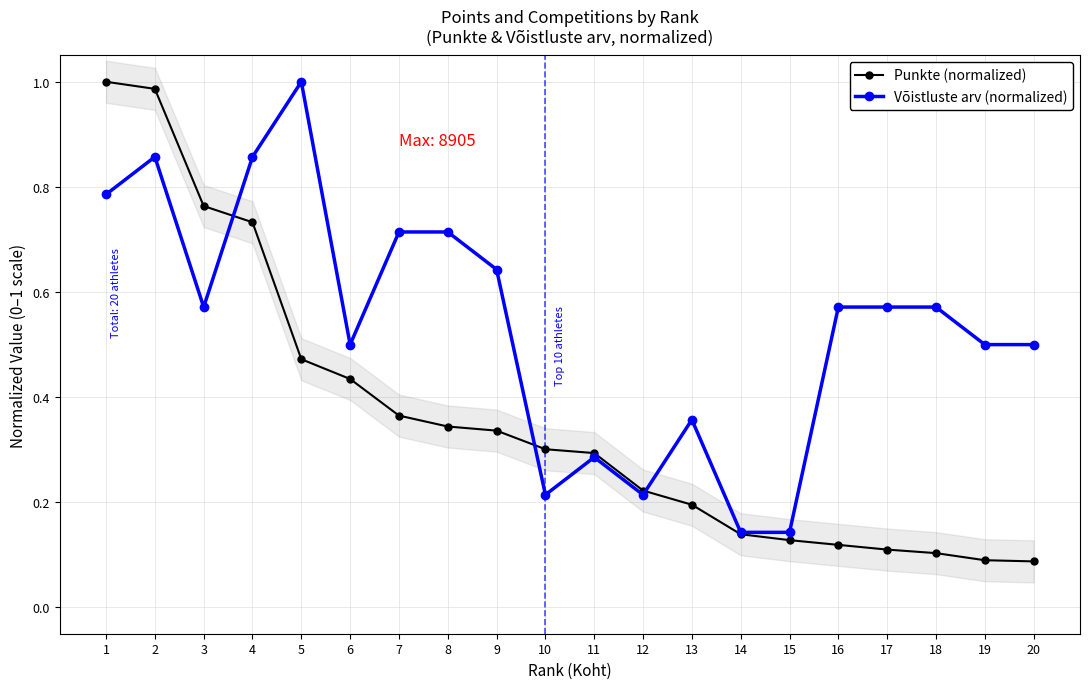

Which series changed the most between 6 and 19?

Punkte (normalized)